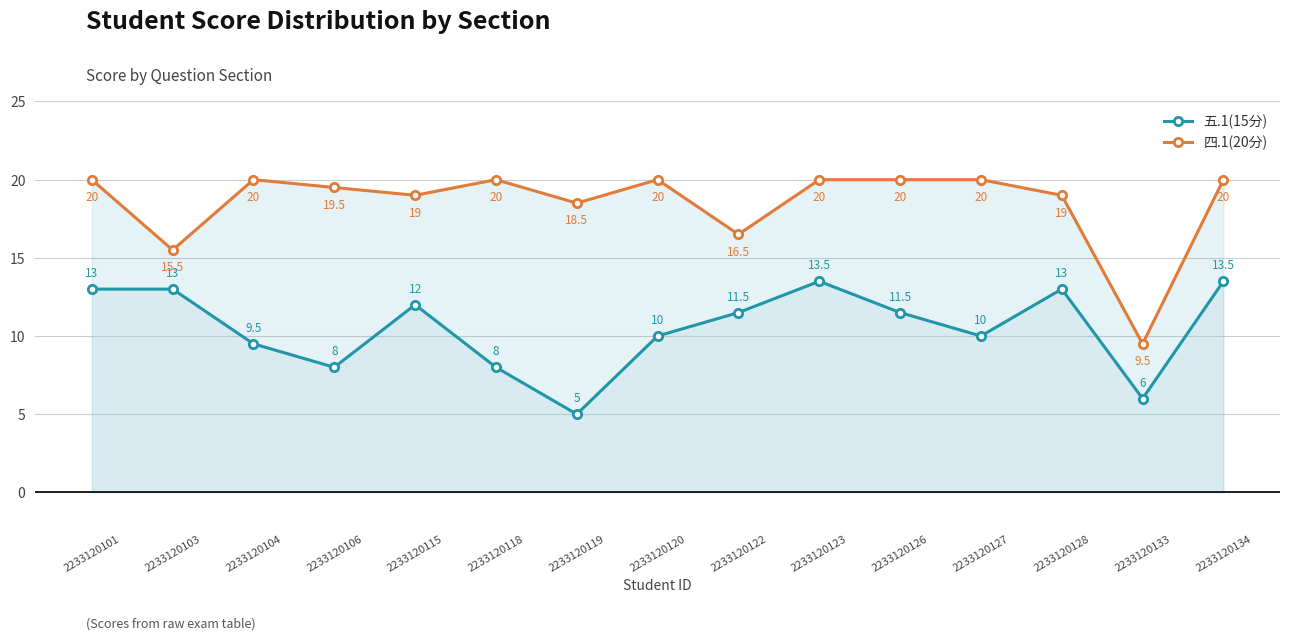

What is the difference between the maximum and minimum values in the 五.1(15分) series?

8.5